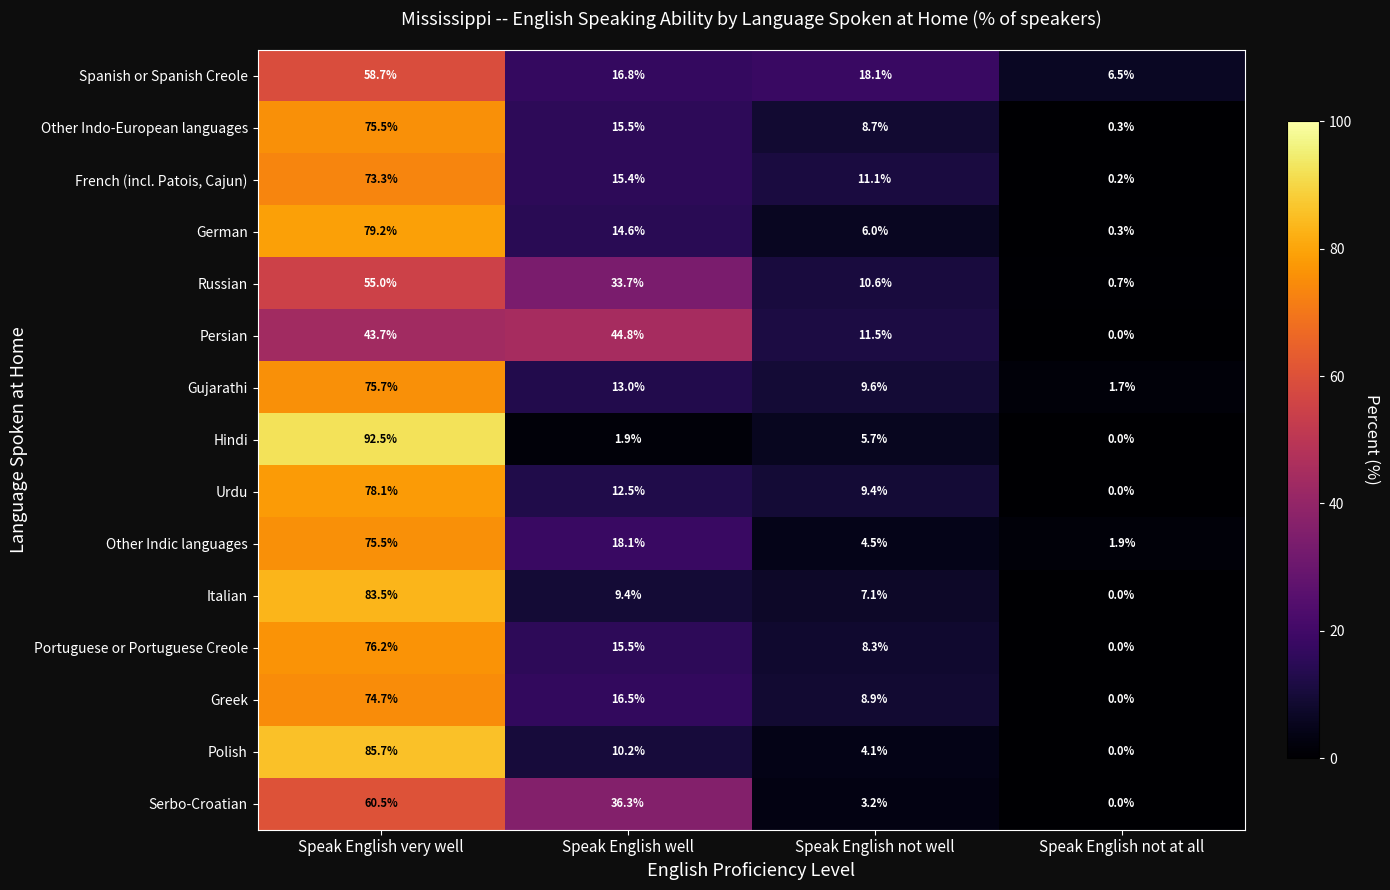

At which label is Greek closest to 37?

Speak English well